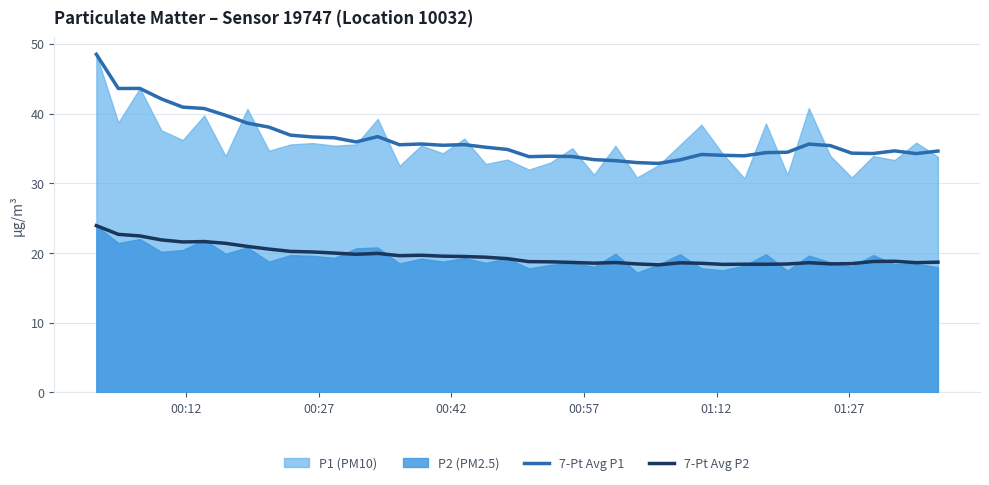

What is the lowest value of the 7-Pt Avg P2 series?

18.3